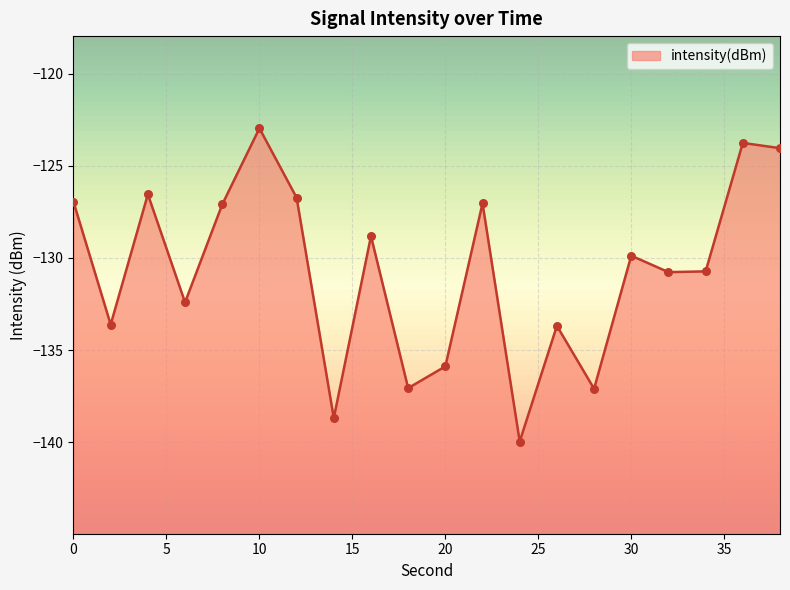

What is the change in value from 22 to 30?

-2.8